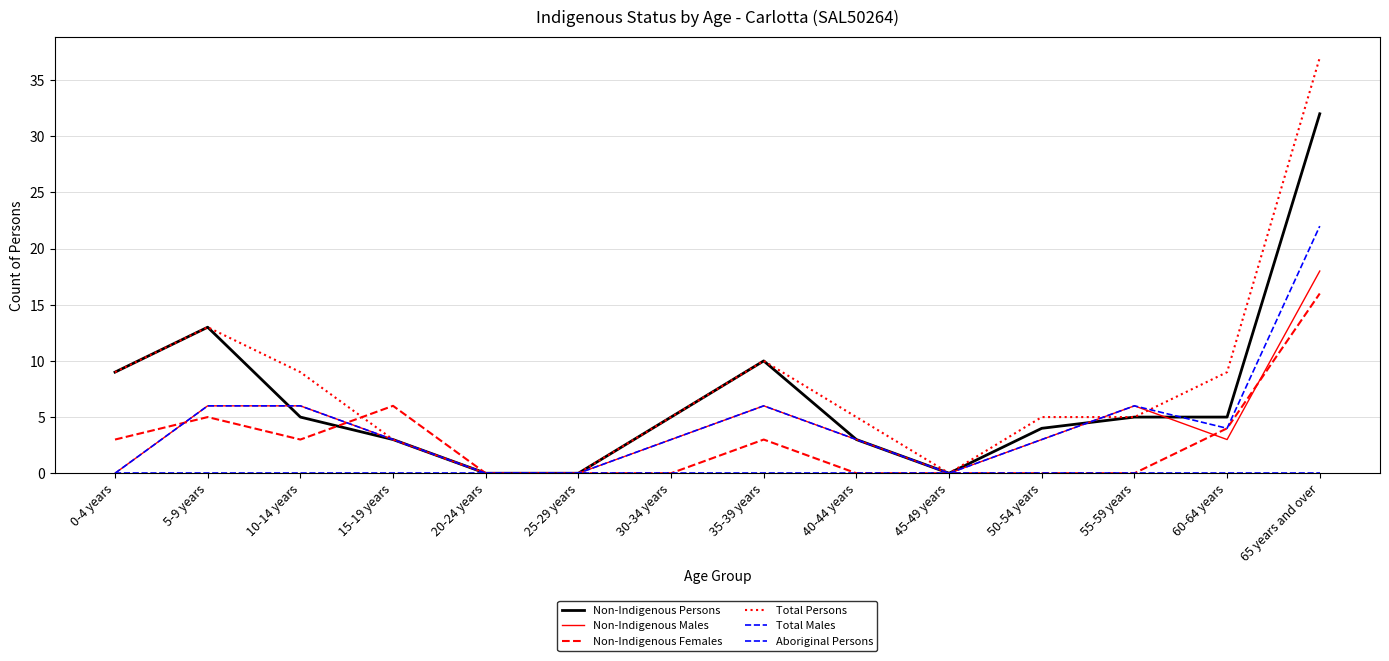

How many values in the Non-Indigenous Females series are below 3?

7